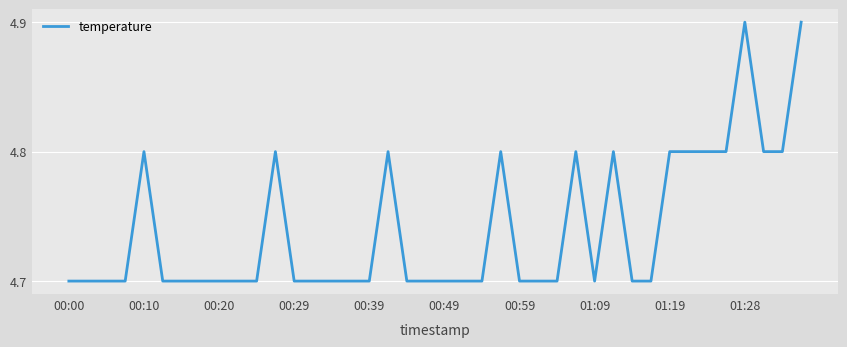

What is the minimum value shown in the chart?

4.7